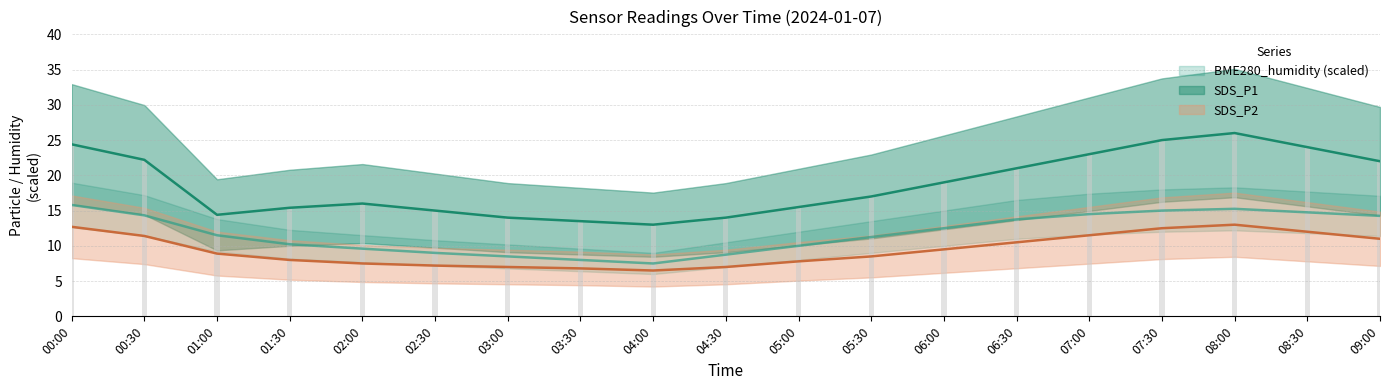

How many series are shown in this chart?

3